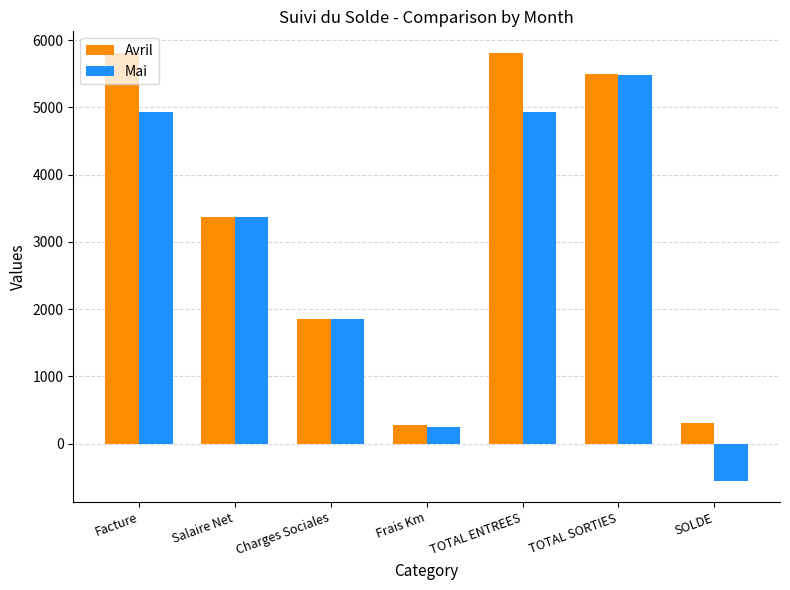

What position from the left is TOTAL ENTREES?

5